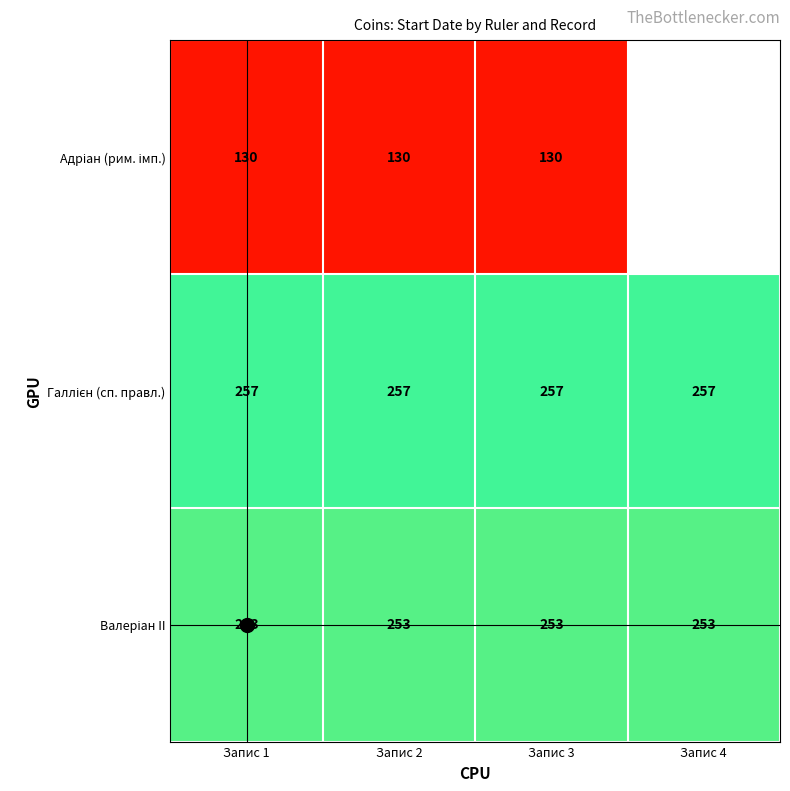

How many categories are shown in the chart?

4